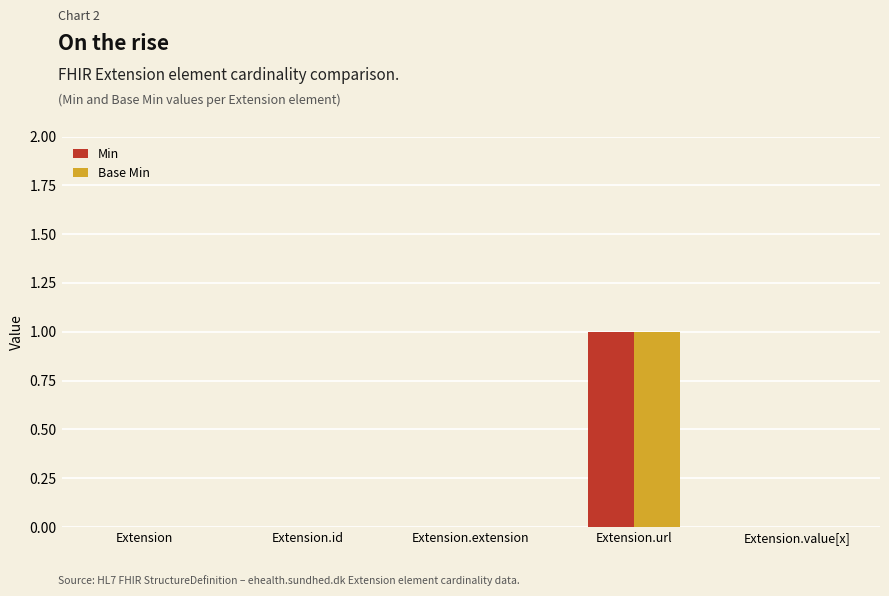

True or false: Base Min has a value of 0 at Extension.id.

True